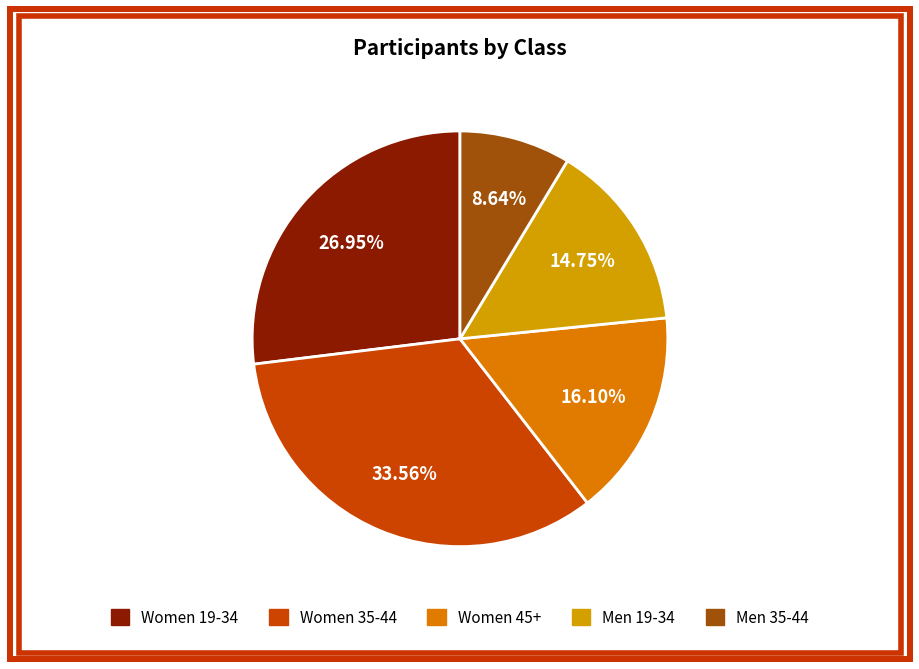

To the nearest percent, what percentage of the pie is Men 19-34?

15%